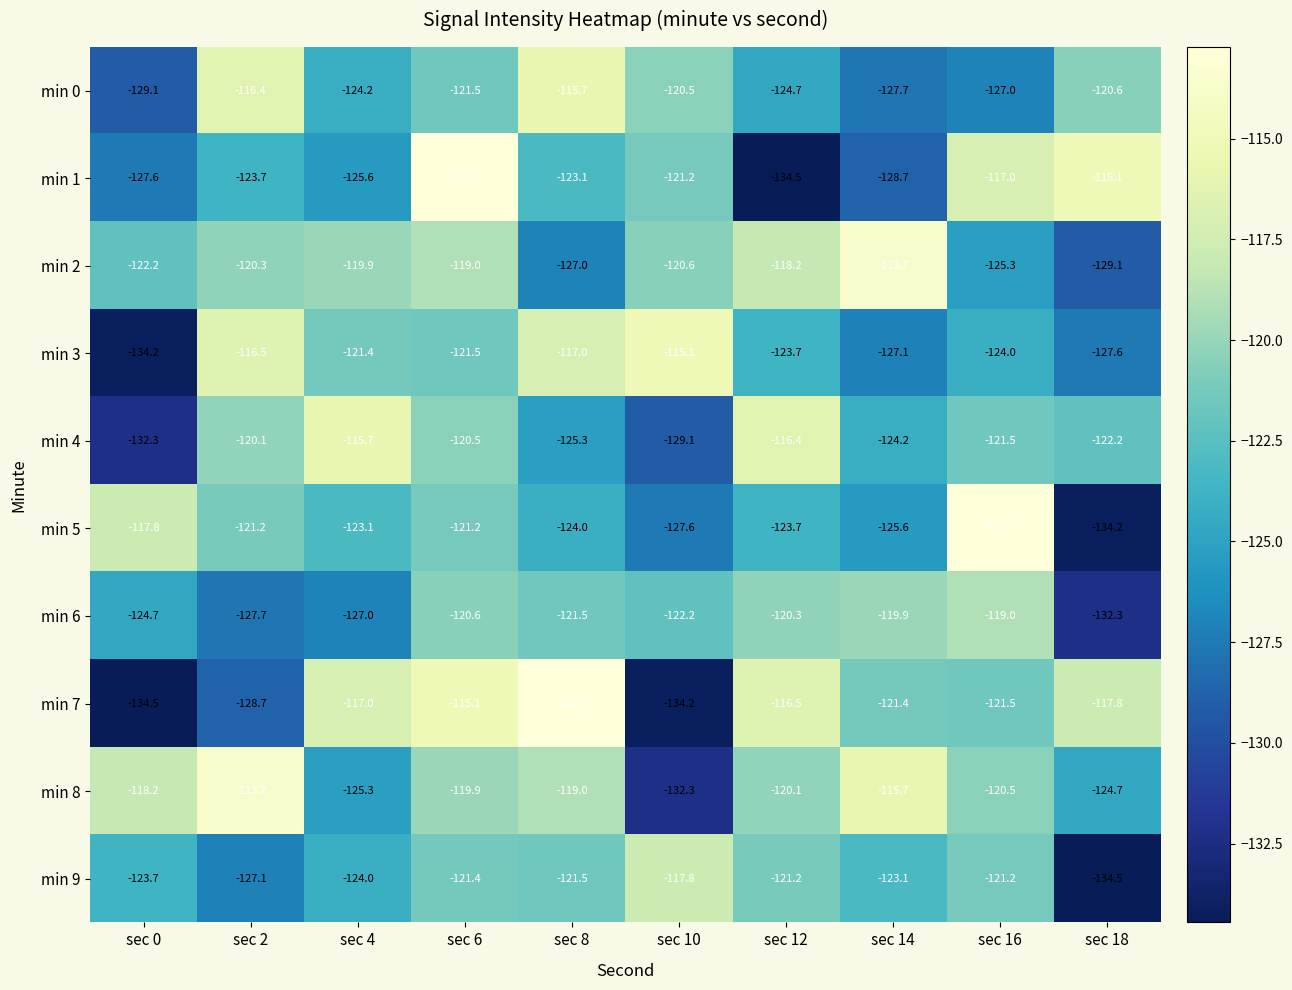

What is the spread (max minus min) of values at sec 4?

11.3